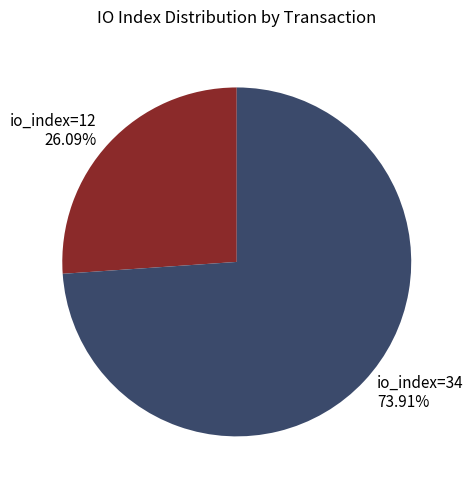

Which has a higher value, io_index=12 or io_index=34?

io_index=34